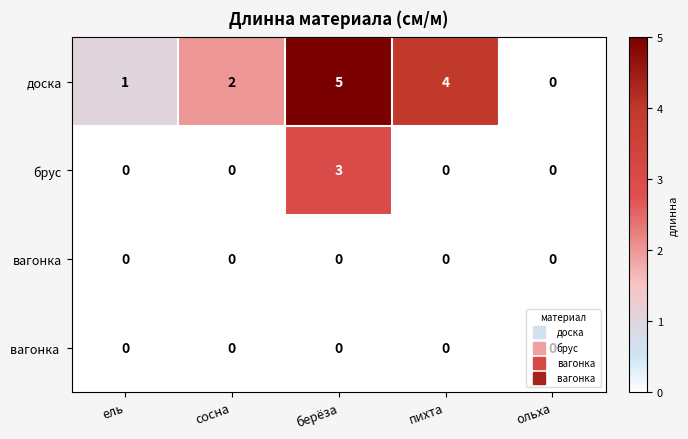

True or false: брус has a value of 0 at ольха.

True